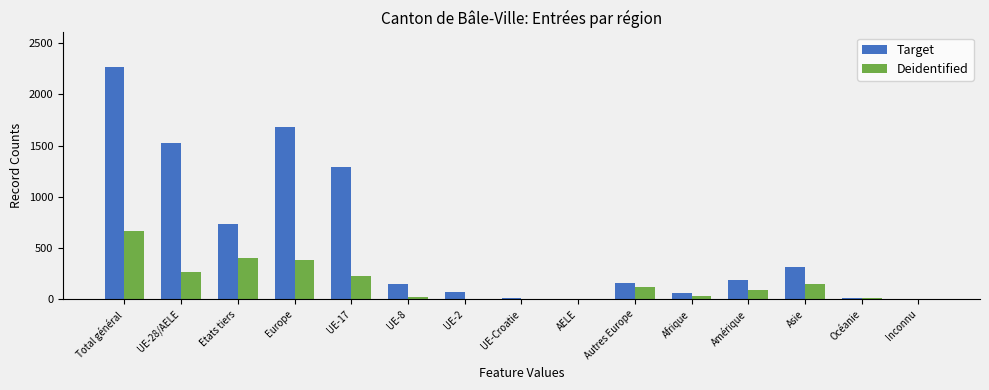

Which series has the widest spread of values?

Target